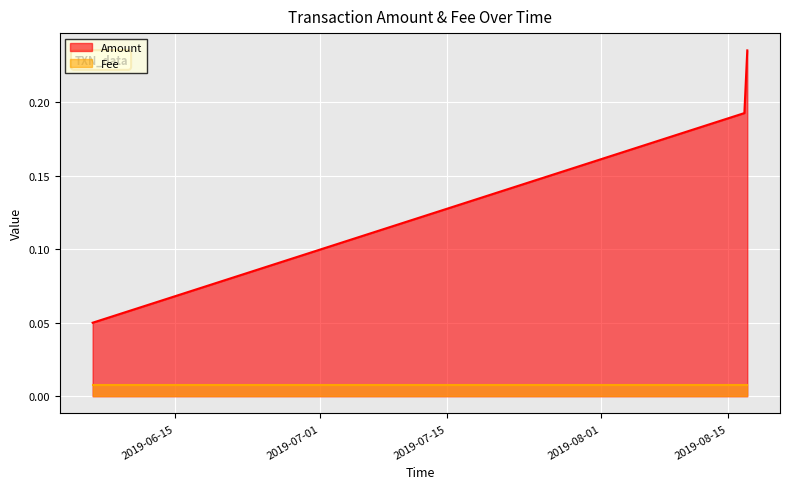

Does the chart display data point markers on the line(s)?

No